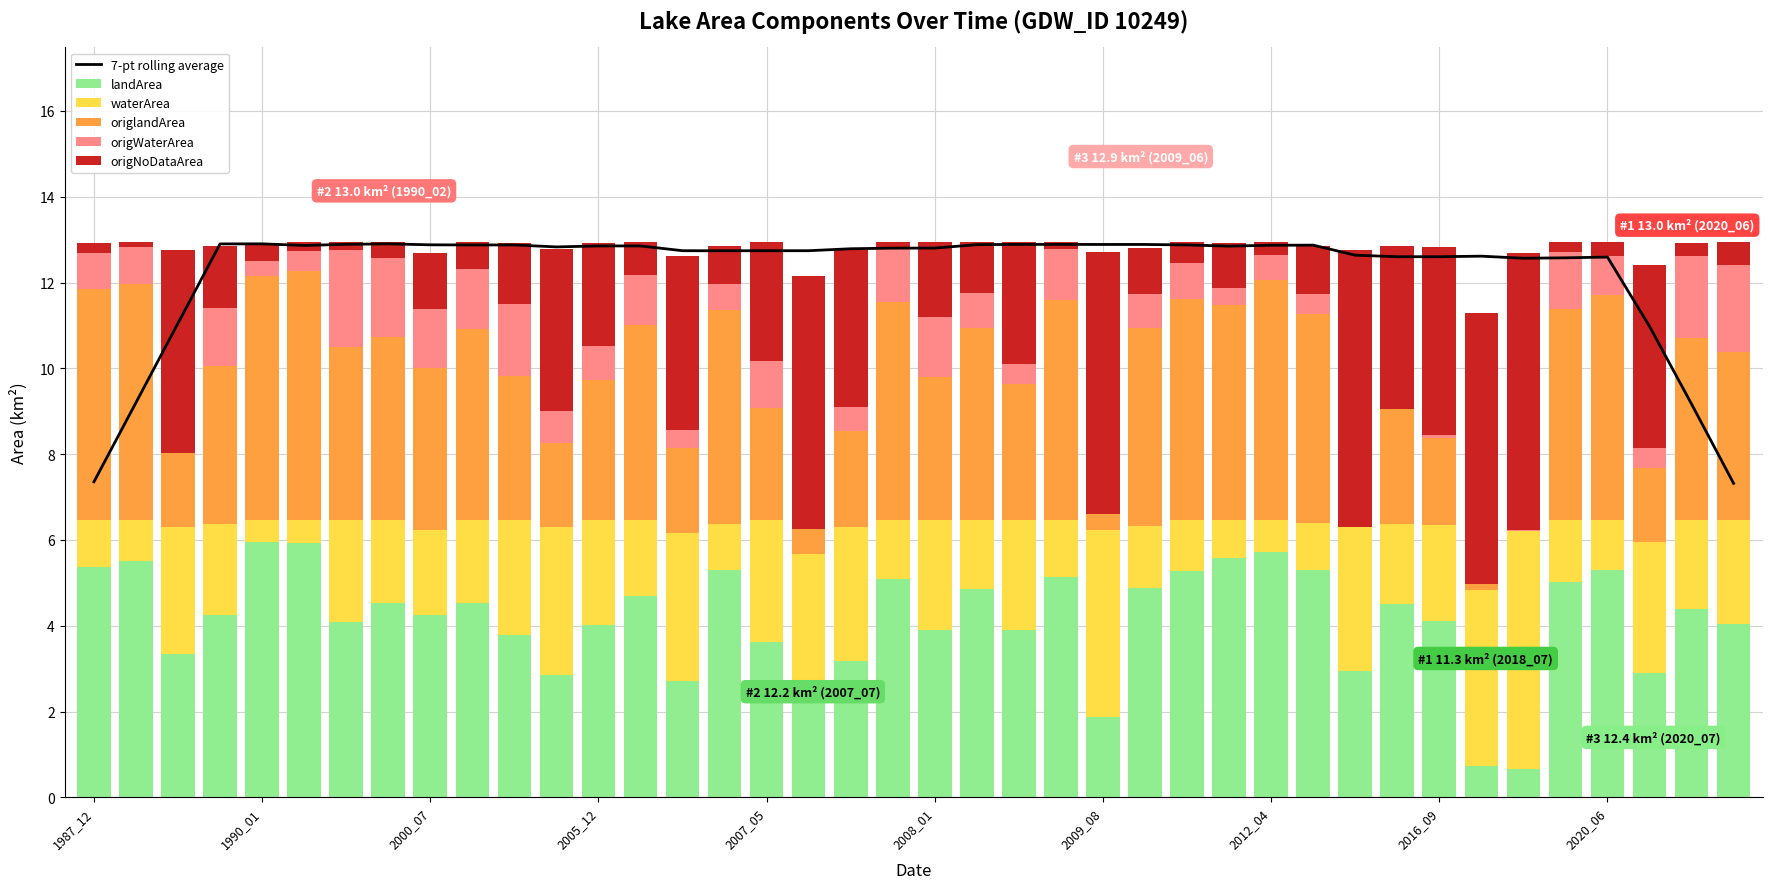

What is the value of the origlandArea bar at the 16th from the left?

5.0